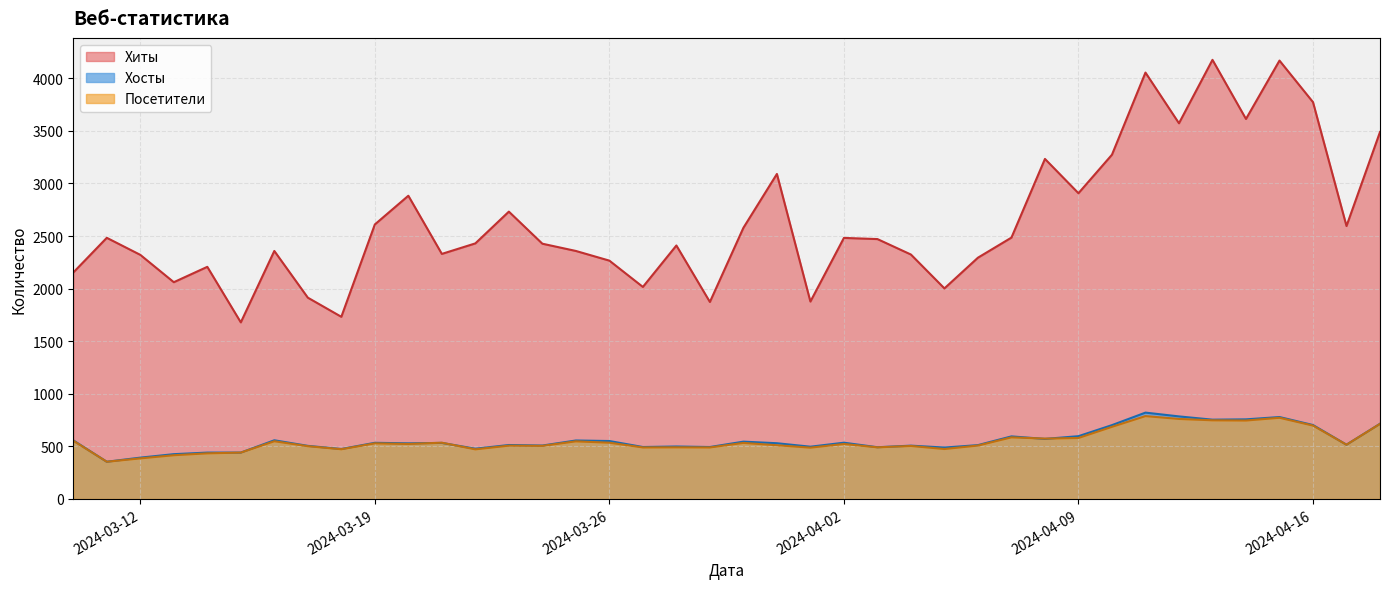

At how many categories does at least one series exceed 2184?

31